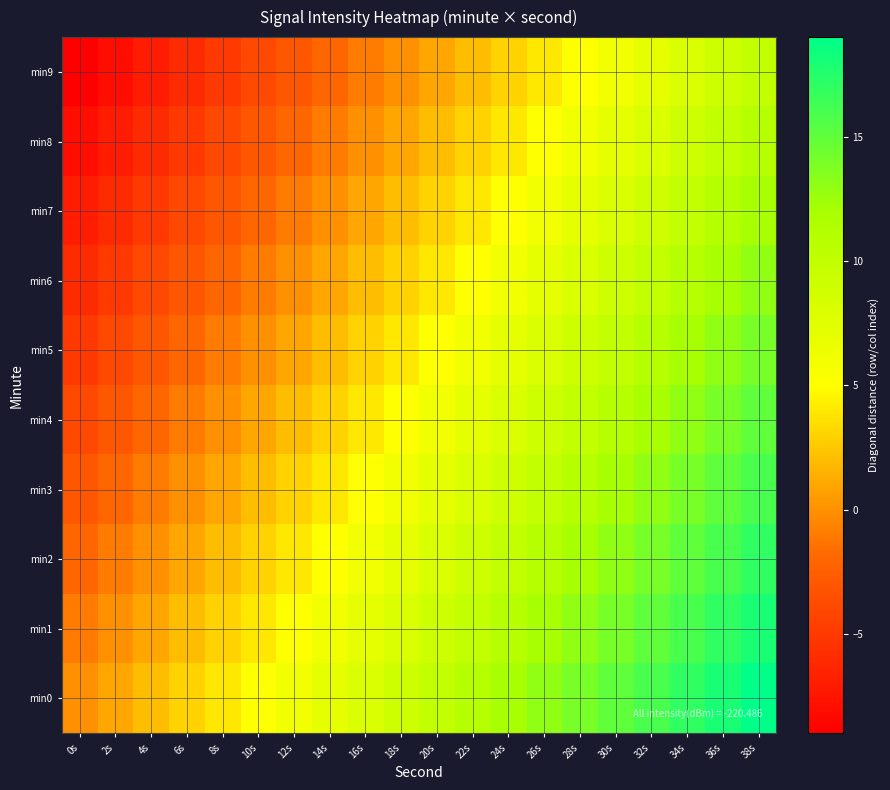

At 32s, list the series in order from largest to smallest.

min0, min1, min2, min3, min4, min5, min6, min7, min8, min9